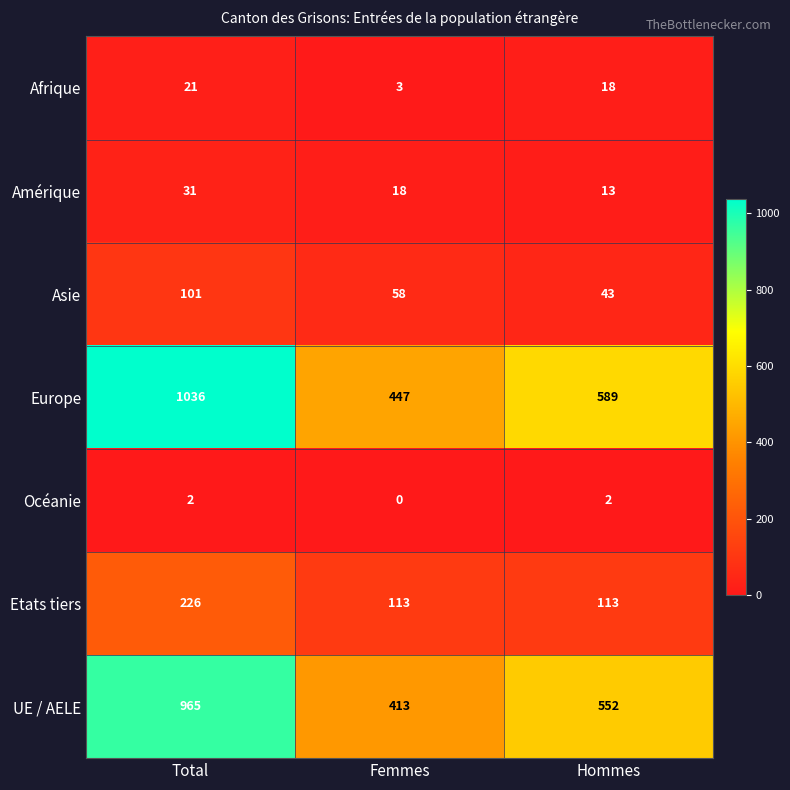

What is the average value of the Europe series?

691